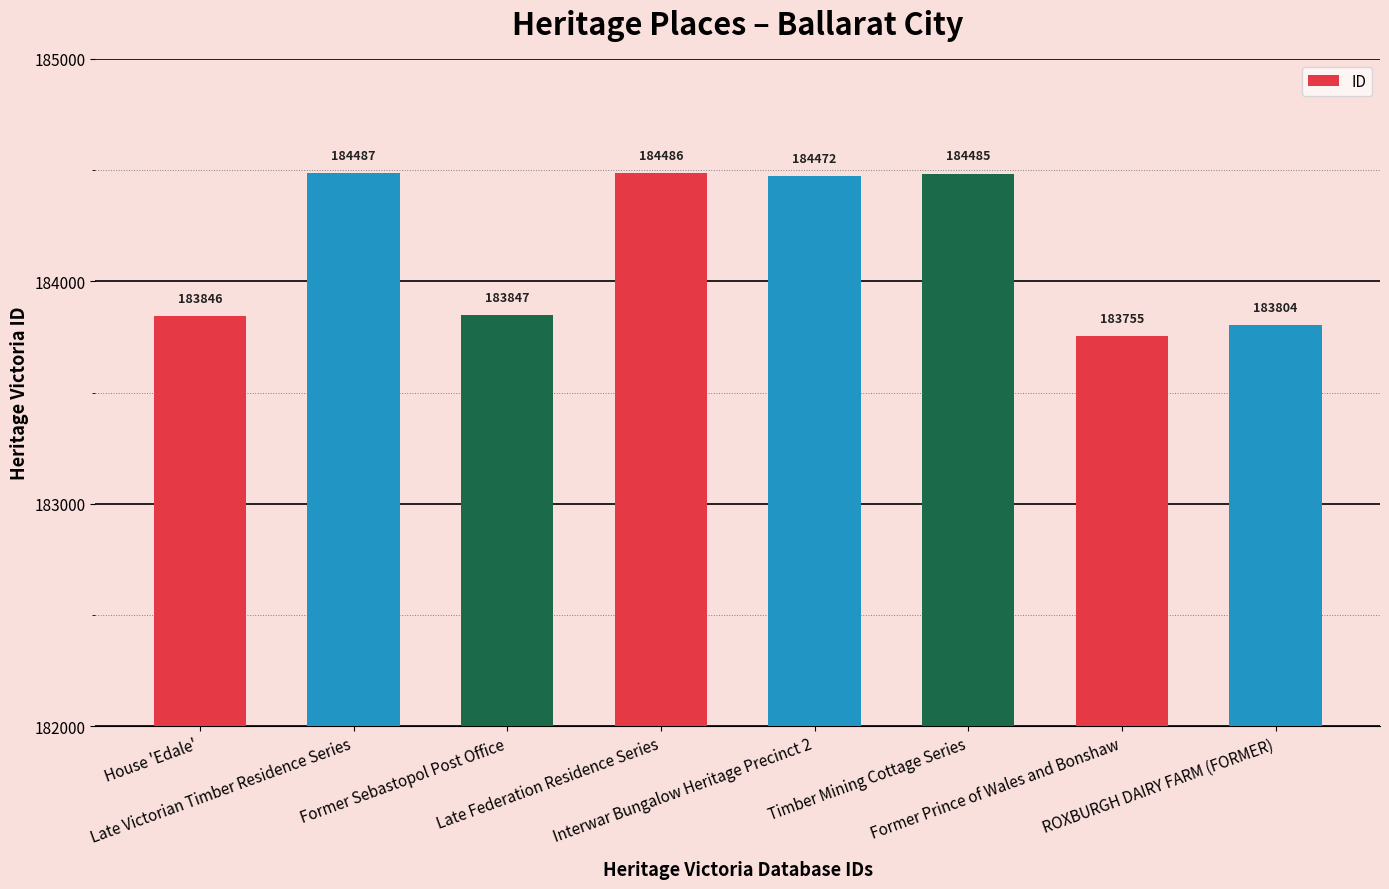

What is the approximate value at Interwar Bungalow Heritage Precinct 2, to the nearest 50?

184450